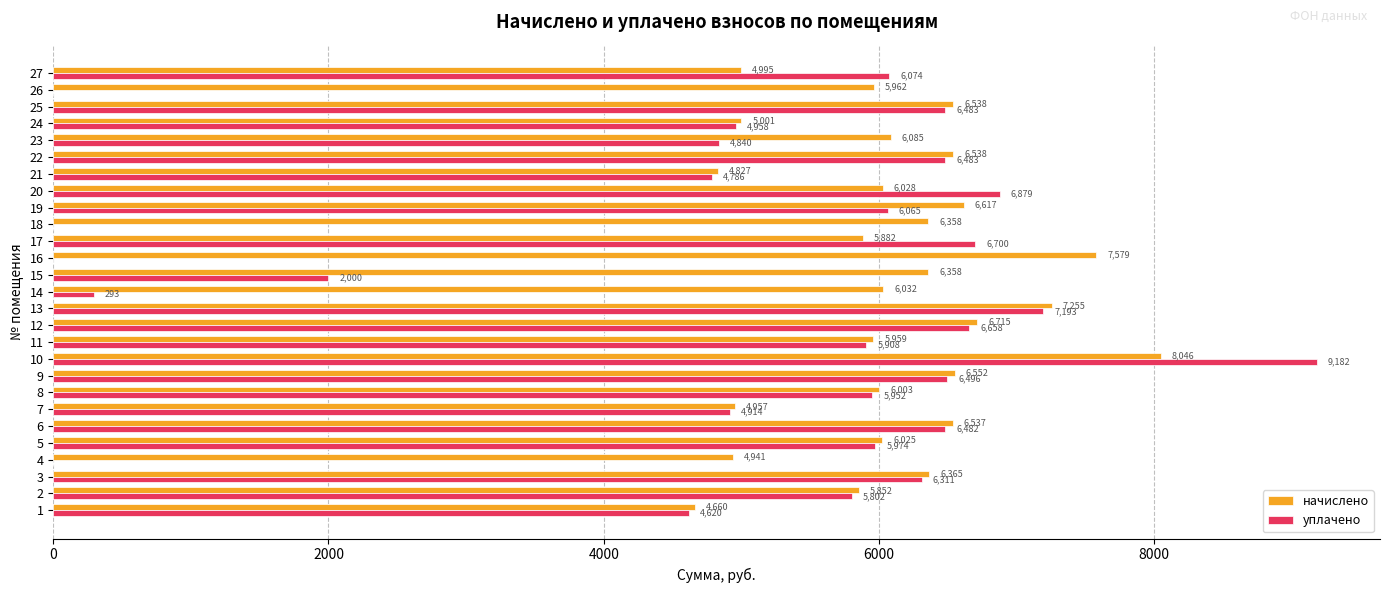

Which series changed the most between 2 and 3?

начислено